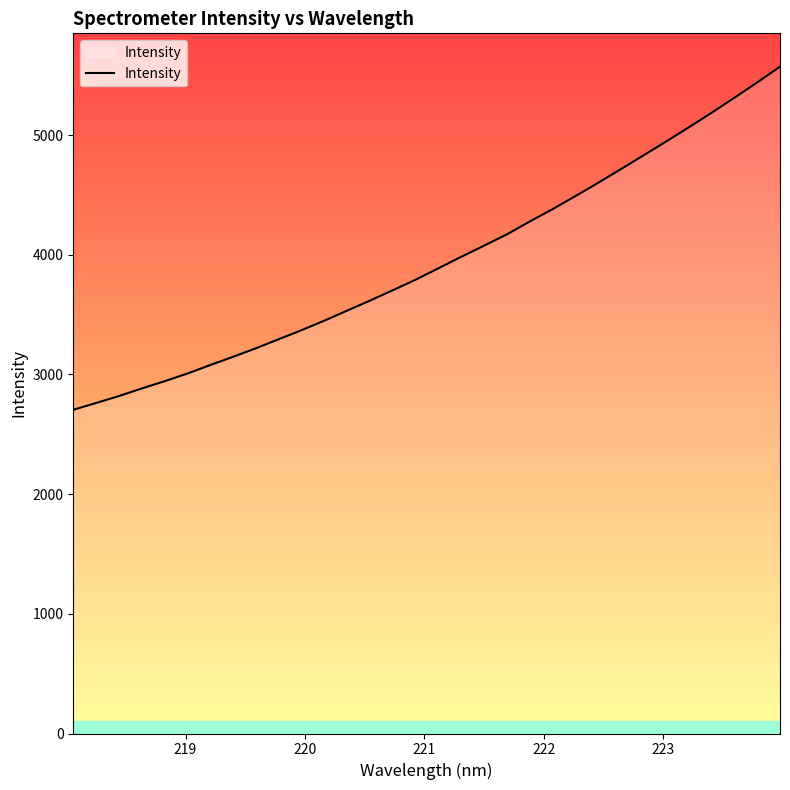

What is the greatest value displayed?

5572.0